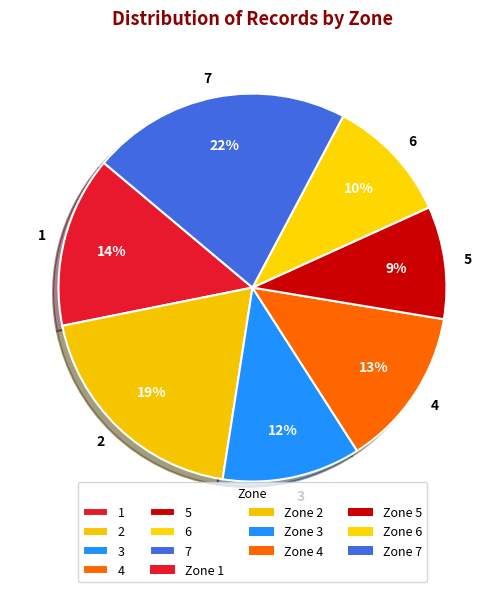

Does 7 account for over 50% of the chart?

No